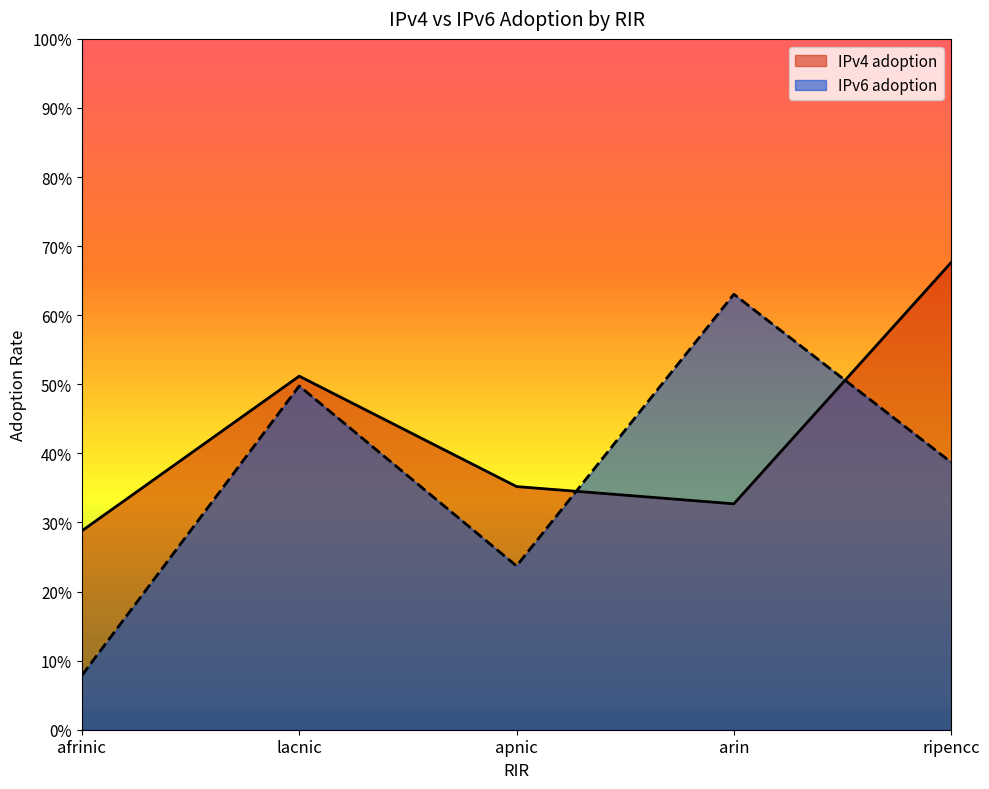

At which category does IPv4 adoption reach its first local peak?

lacnic